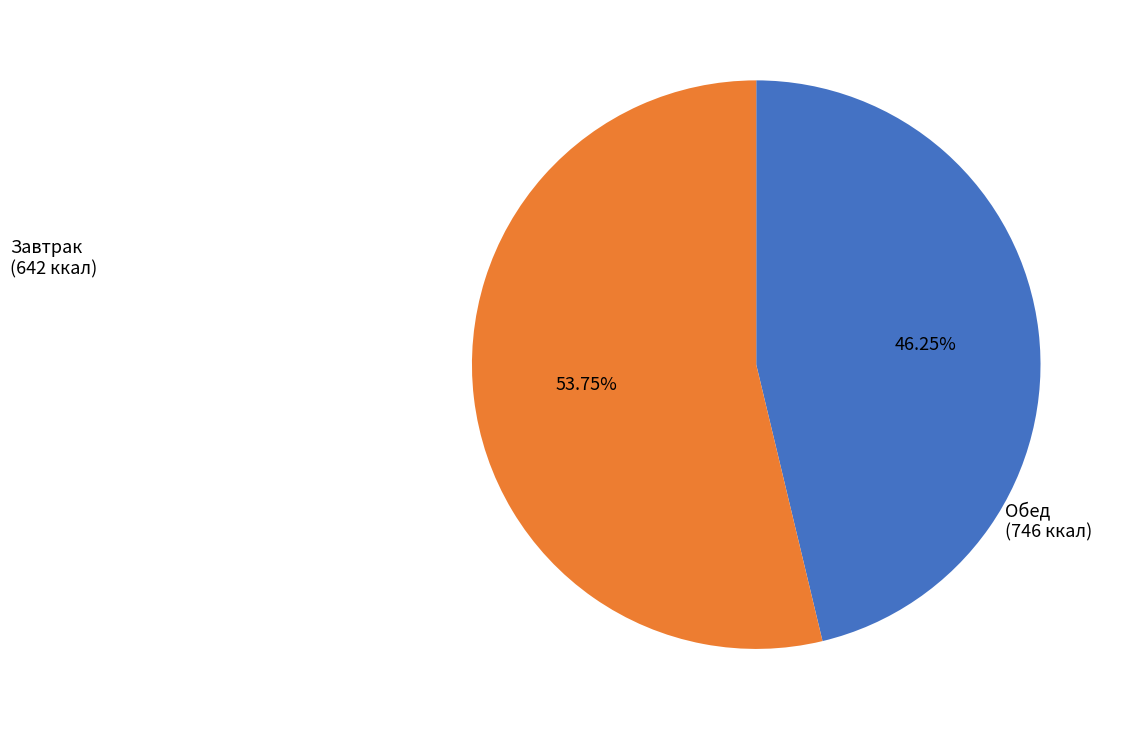

Combined, do Завтрак and Обед account for over 50%?

Yes